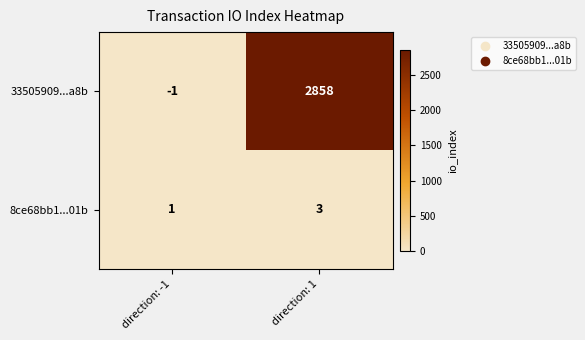

Reading left to right, transcribe all the data shown in this chart.

33505909...a8b: direction: -1=-1	direction: 1=2858
8ce68bb1...01b: direction: -1=1	direction: 1=3